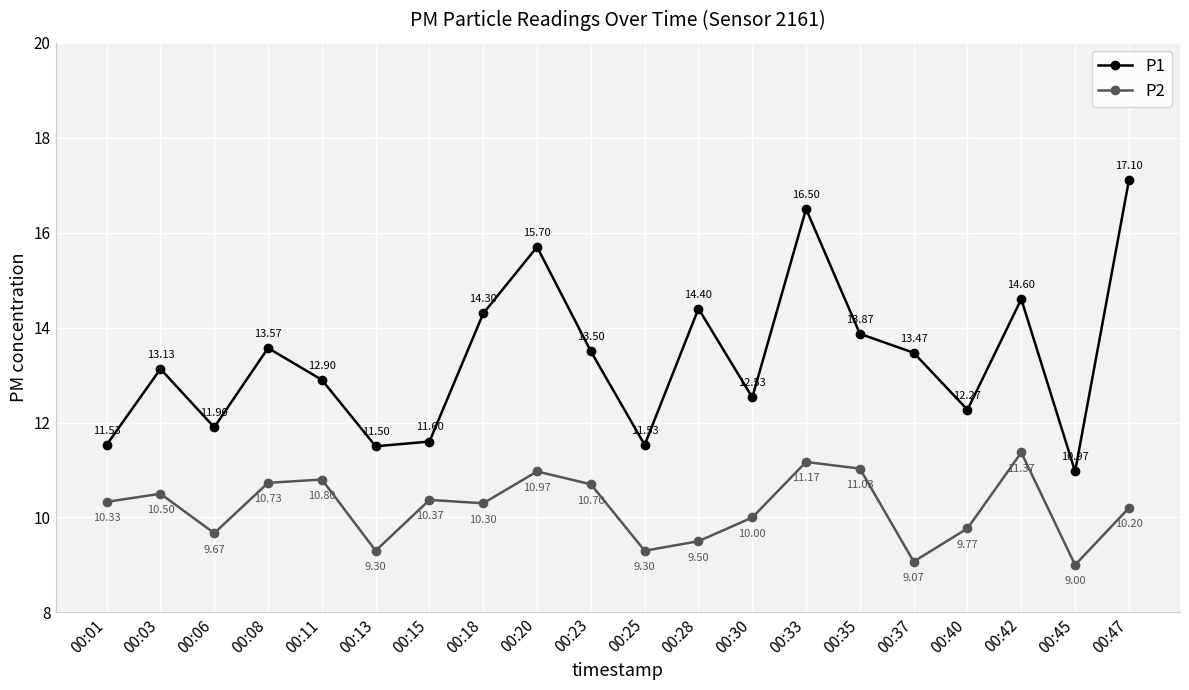

How many interior local peaks does the P2 series have?

6